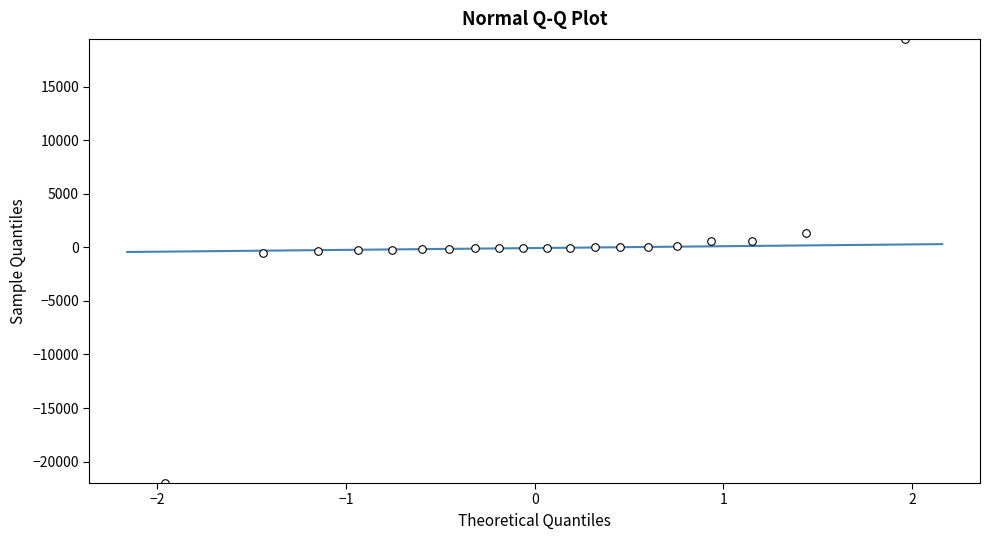

What is the range of Y values (max minus min)?

41440